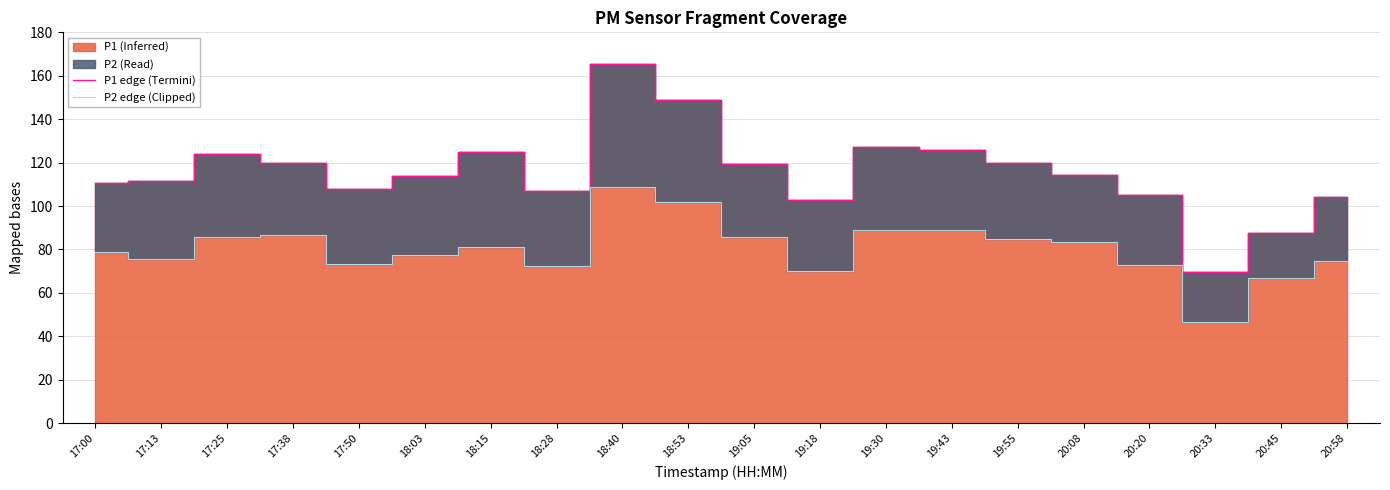

List the series in order of their overall mean, lowest first.

P2 edge (Clipped), P1 edge (Termini)